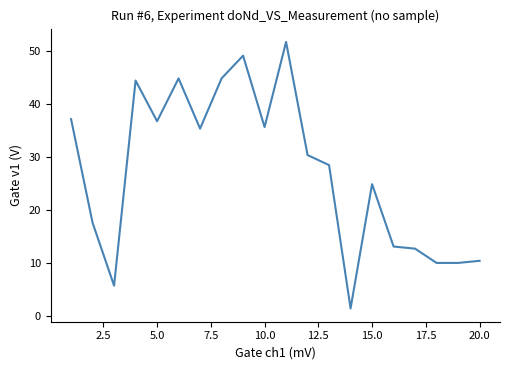

What is the minimum value shown in the chart?

1.4